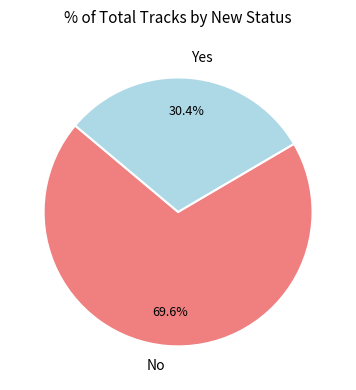

Which slice is the largest?

No